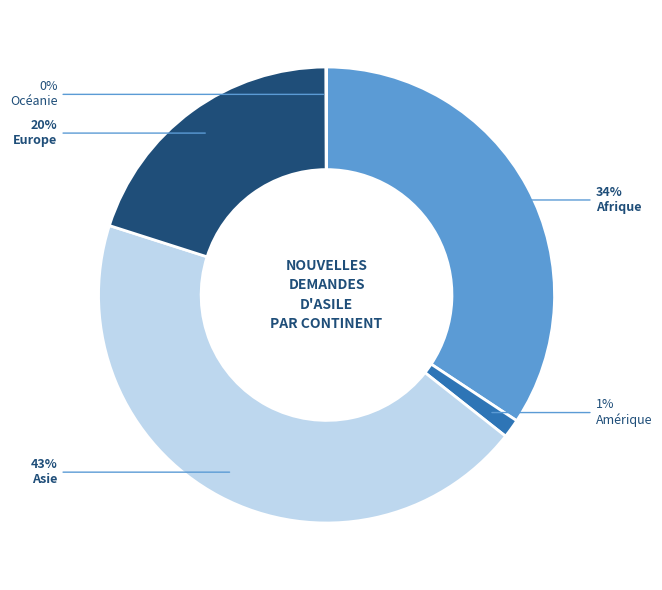

Is there any slice that represents more than half of the pie?

No